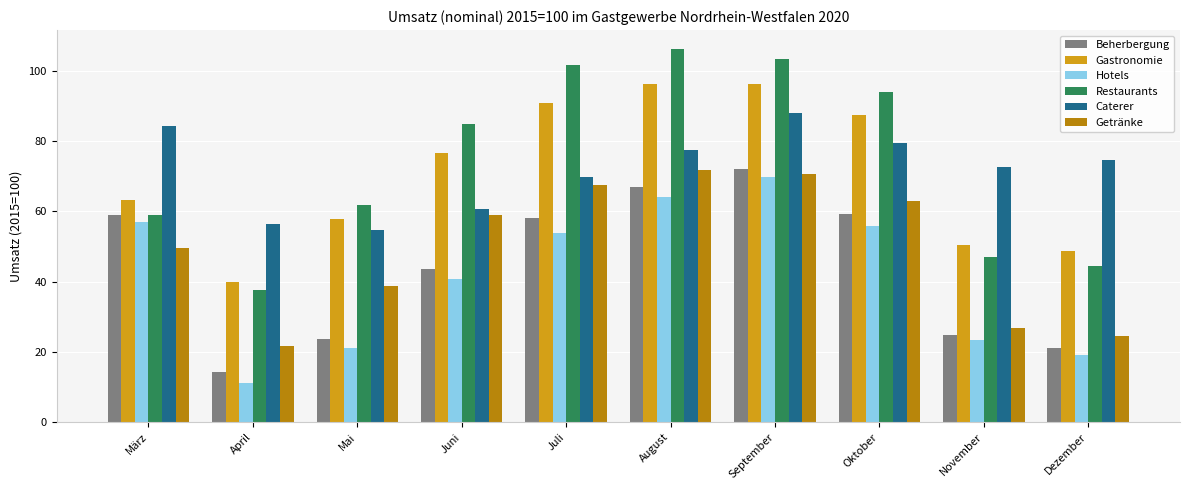

True or false: Restaurants has a value of 58.9 at März.

True